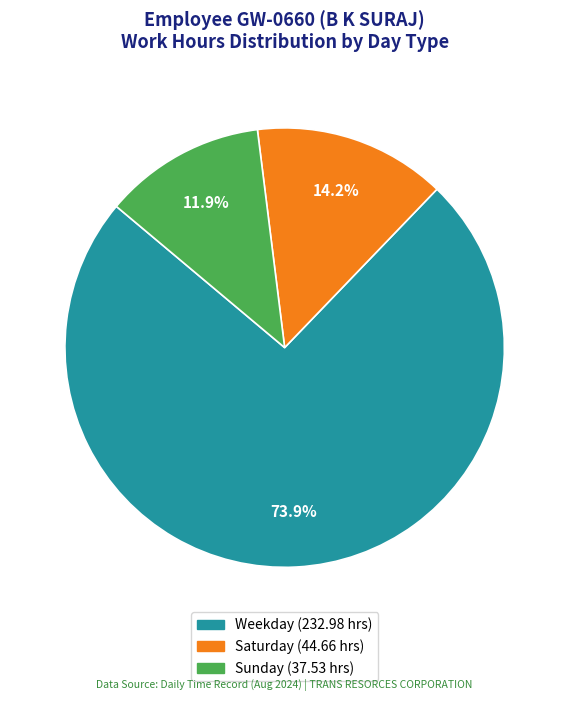

Is there a majority slice in this chart?

Yes